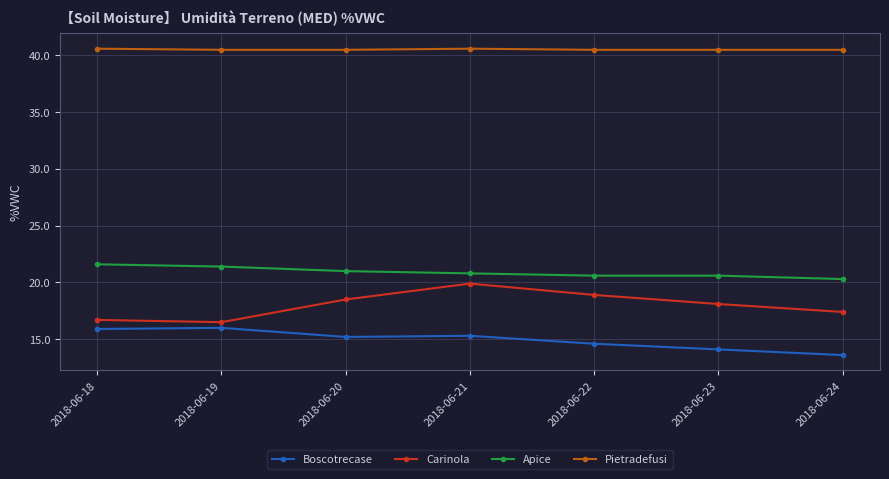

What is the smallest value displayed?

13.6